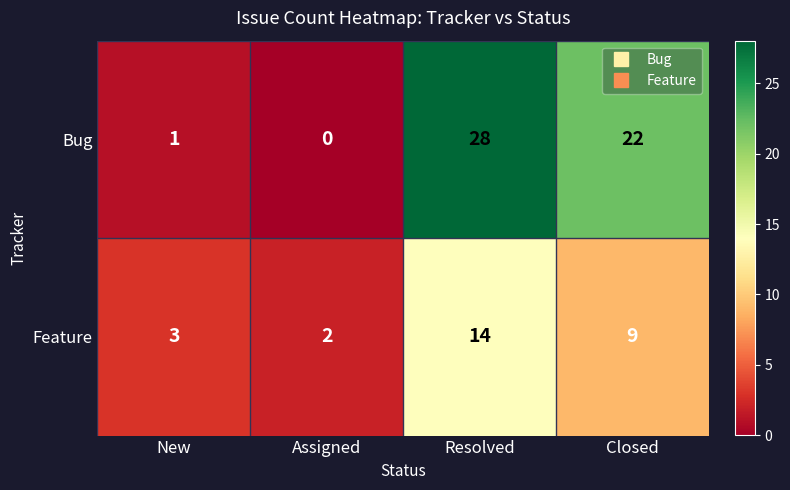

Which series has the largest range (max minus min)?

Bug